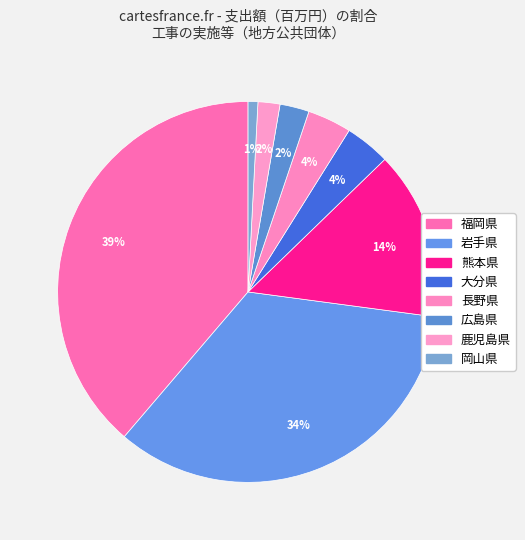

To the nearest percent, what is the combined percentage of 熊本県 and 岡山県?

15%